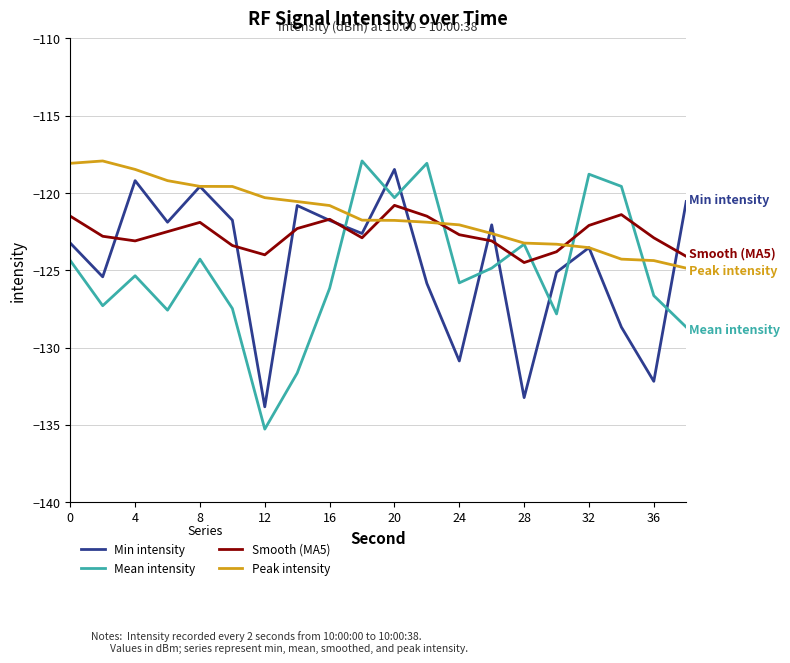

What is the sum of all Smooth (MA5) values?

-2453.0